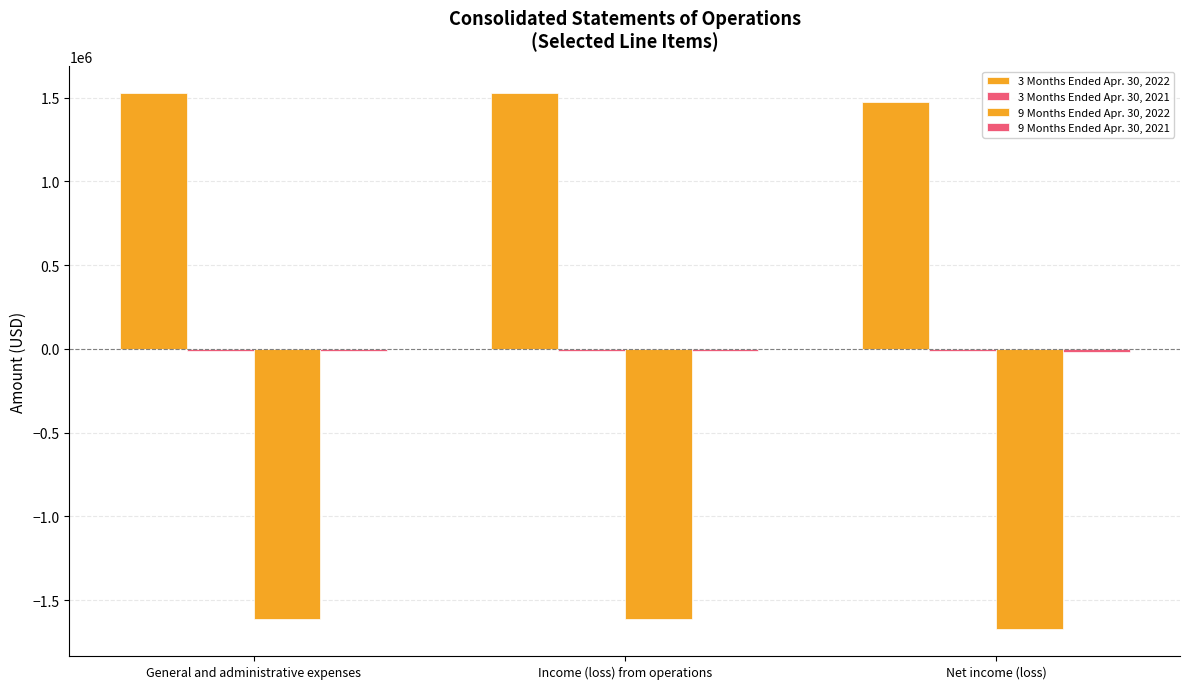

What is the label of the 1st bar from the left?

General and administrative expenses